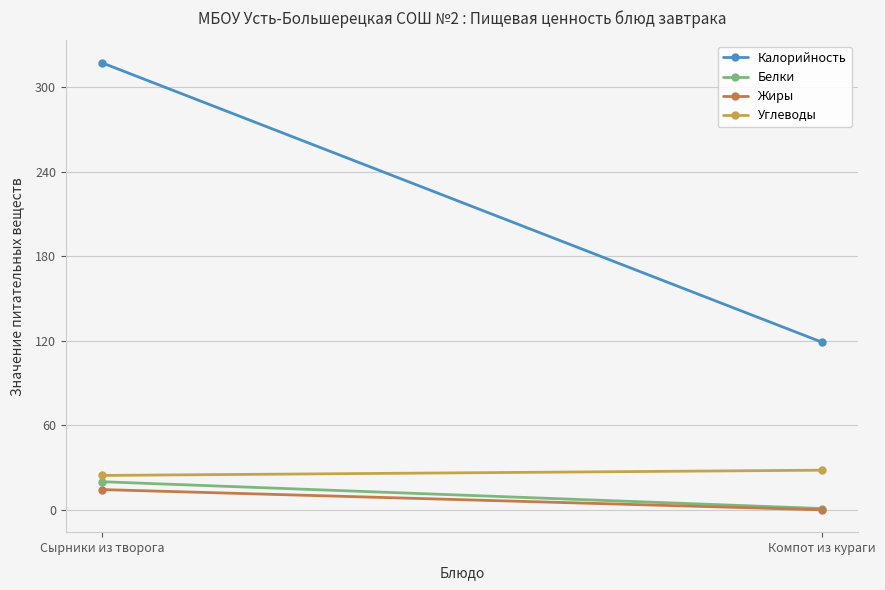

What is the difference between the maximum and minimum values in the Углеводы series?

3.7